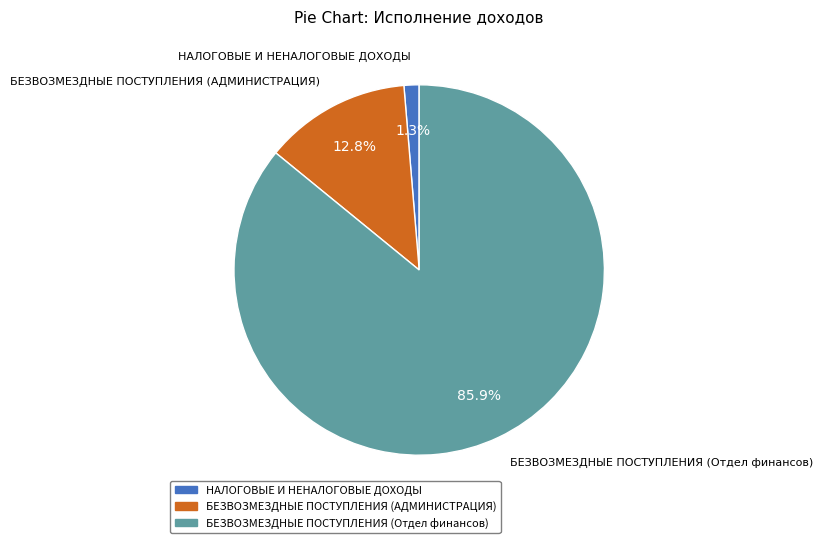

To the nearest percent, what is the difference between the largest and smallest slice percentages?

85%